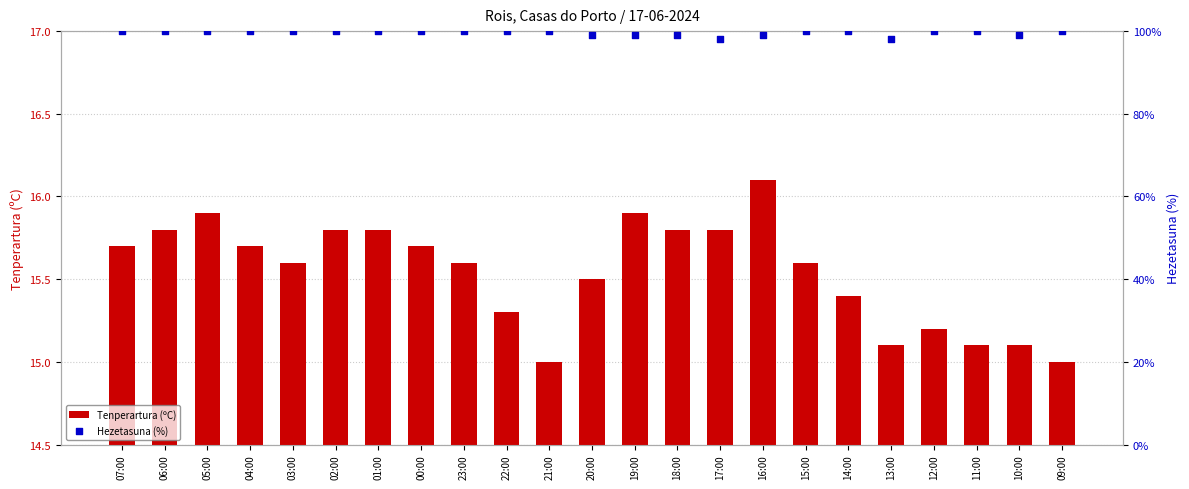

Which series has the widest spread of Y values?

Hezetasuna (%)